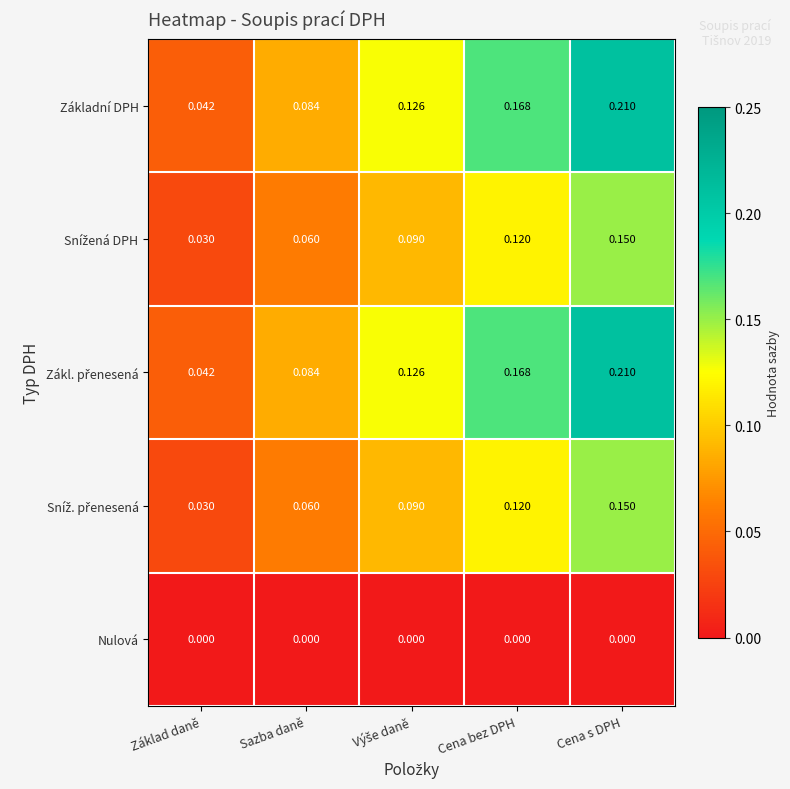

At which category is the sum across all series the highest?

Cena s DPH